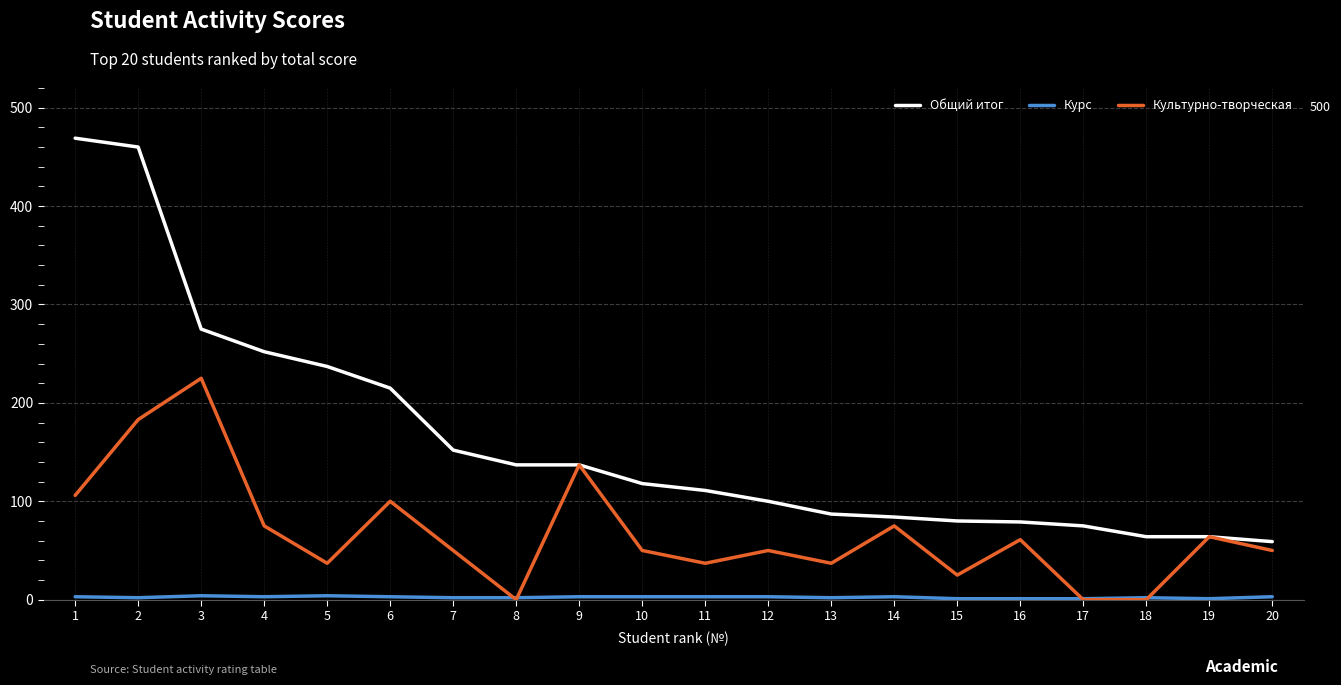

What is the difference between the highest and lowest values at 7?

150